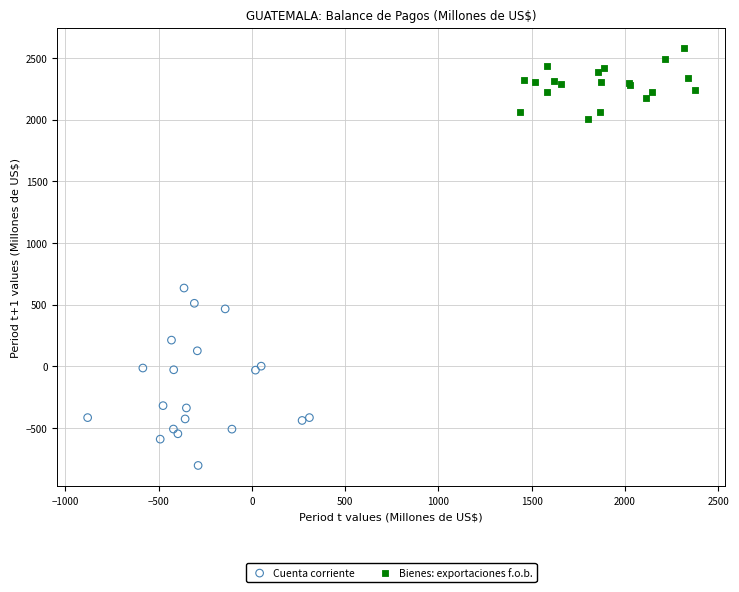

Which series contains the lowest Y value?

Cuenta corriente